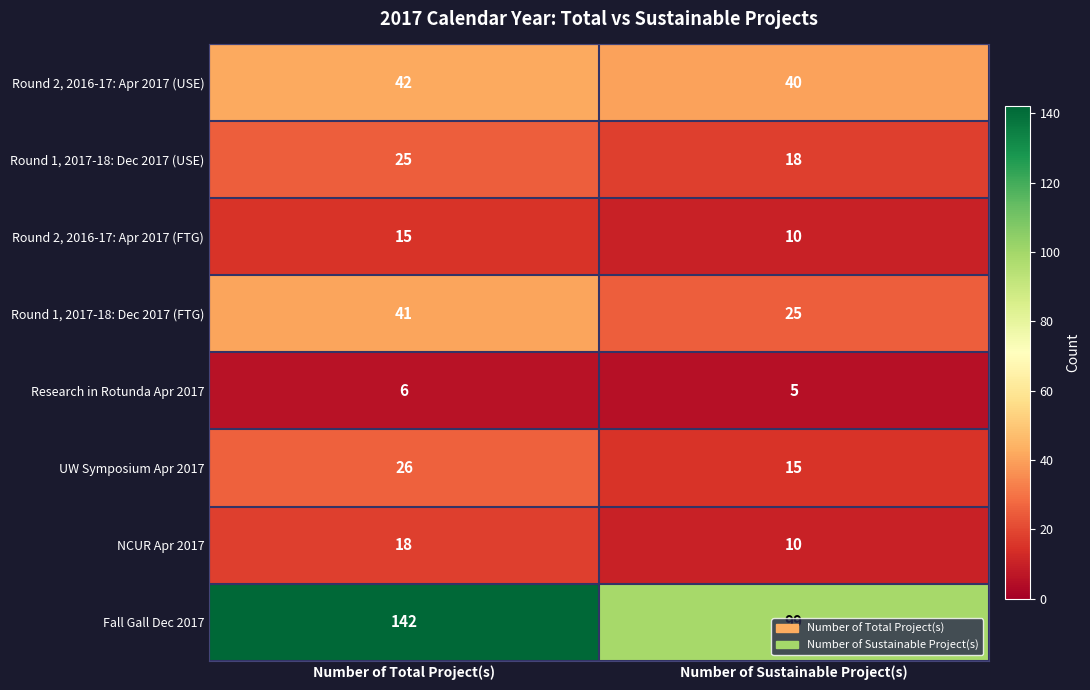

What is the difference between the Round 1, 2017-18: Dec 2017 (FTG) values at Number of Total Project(s) and Number of Sustainable Project(s)?

16